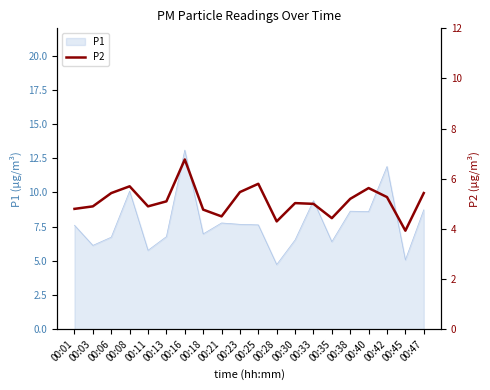

What is the change in value from 00:18 to 00:25?

+1.0